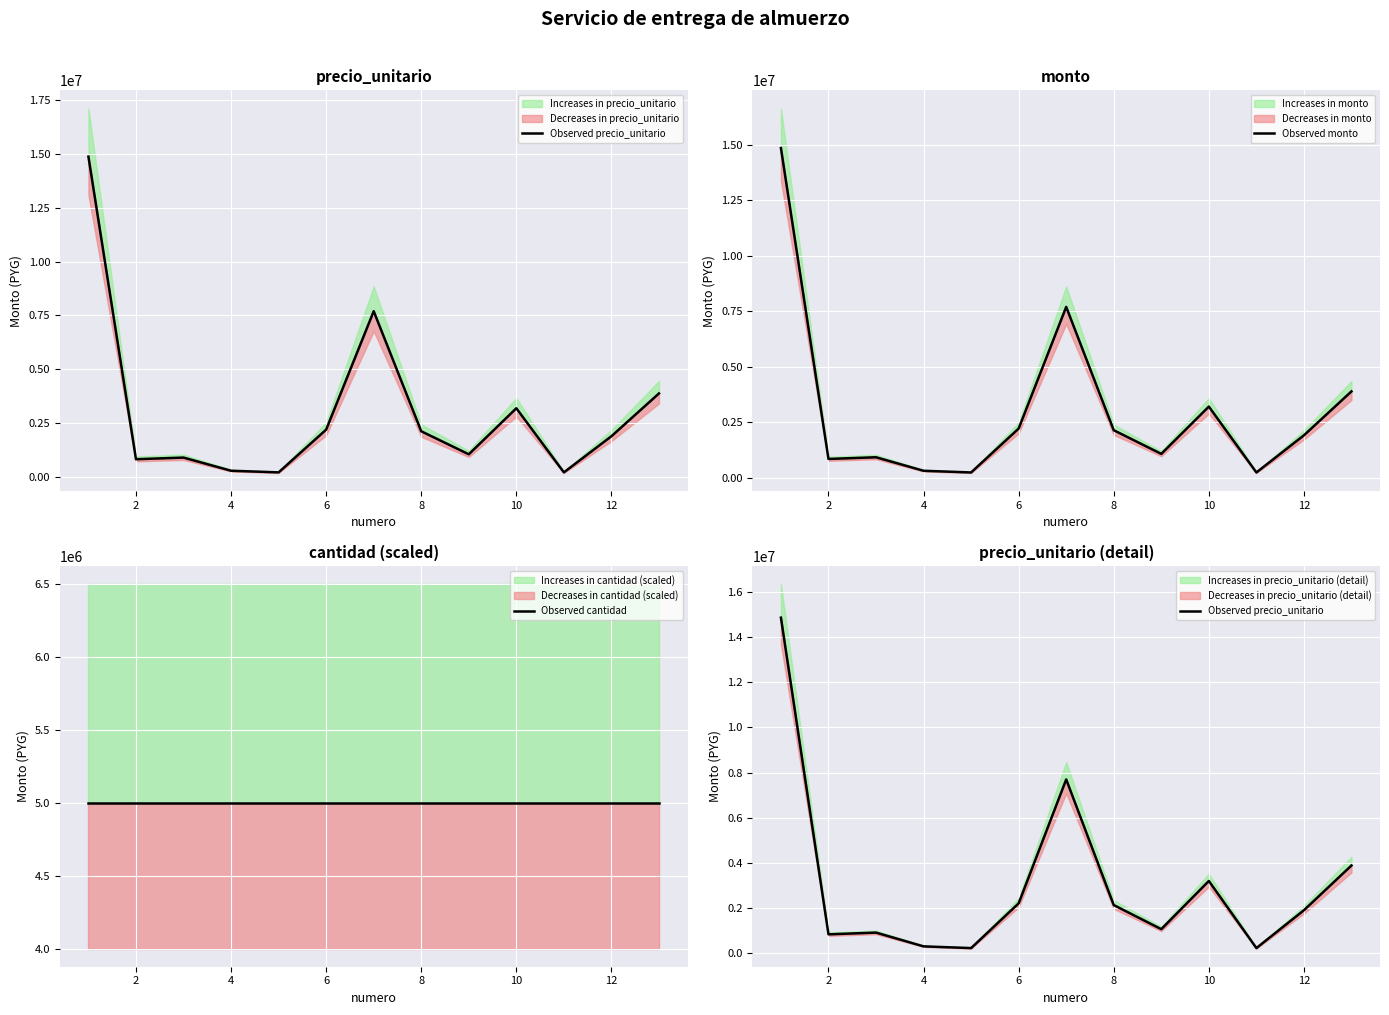

After their last crossing, which series has the higher values: Observed cantidad or Observed monto?

Observed cantidad